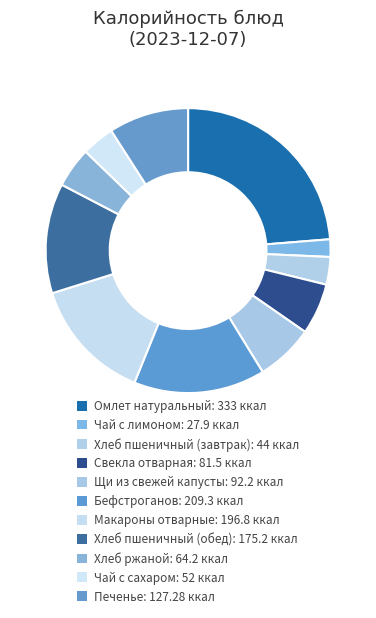

How many segments does this pie chart have?

11